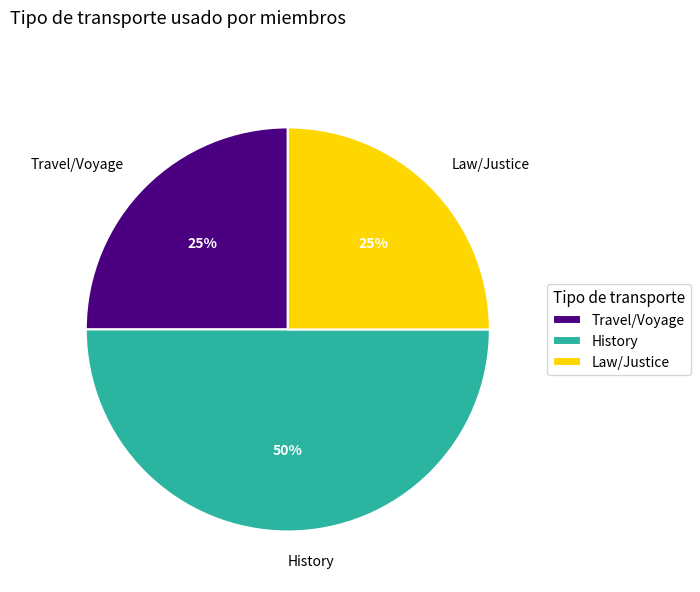

Is Law/Justice the majority of the pie?

No